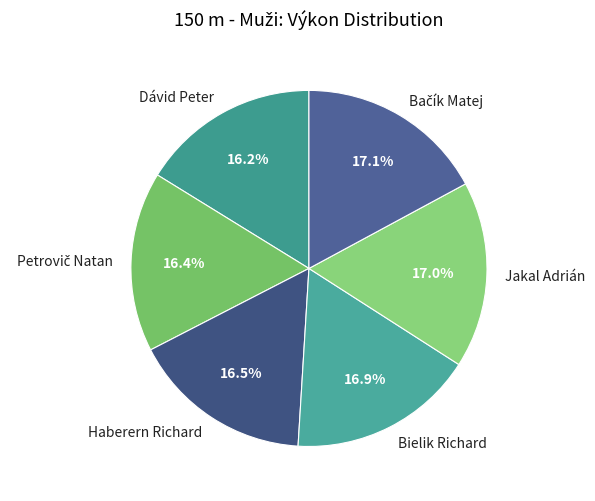

Do Haberern Richard and Dávid Peter together represent more than half of the pie?

No